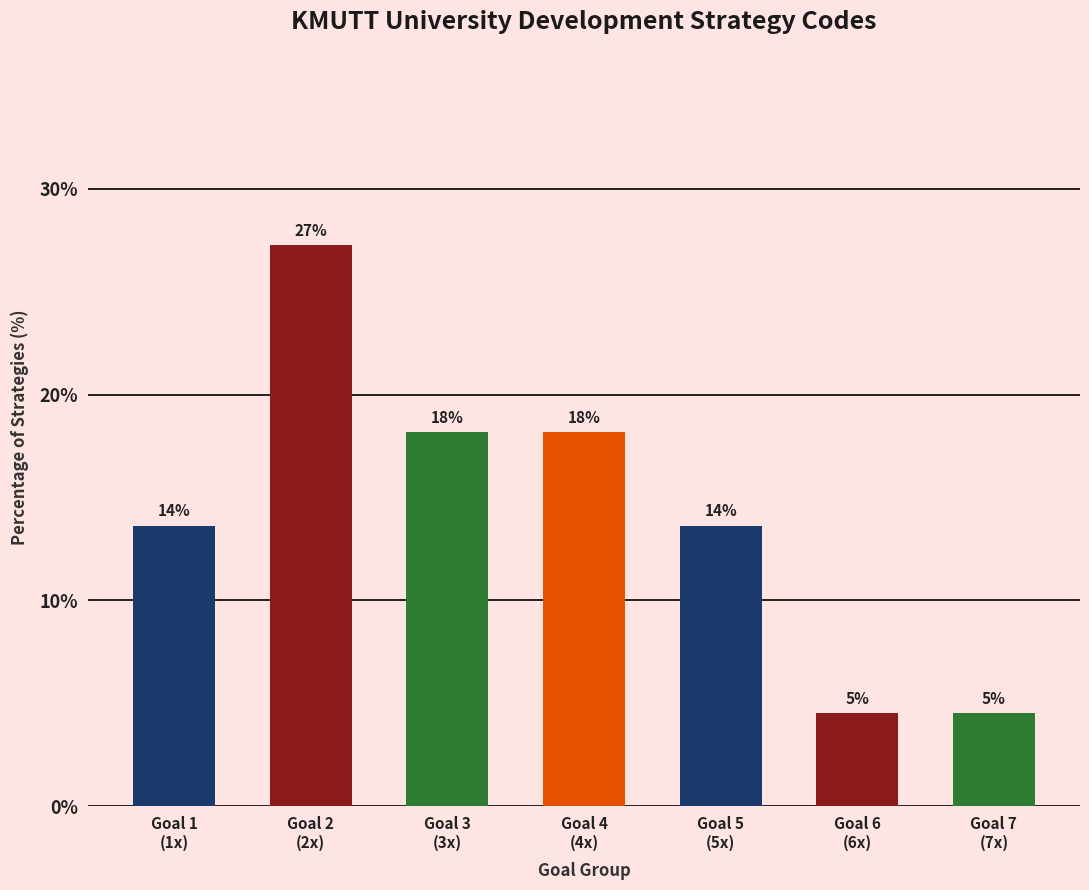

How many bars are there in total?

7